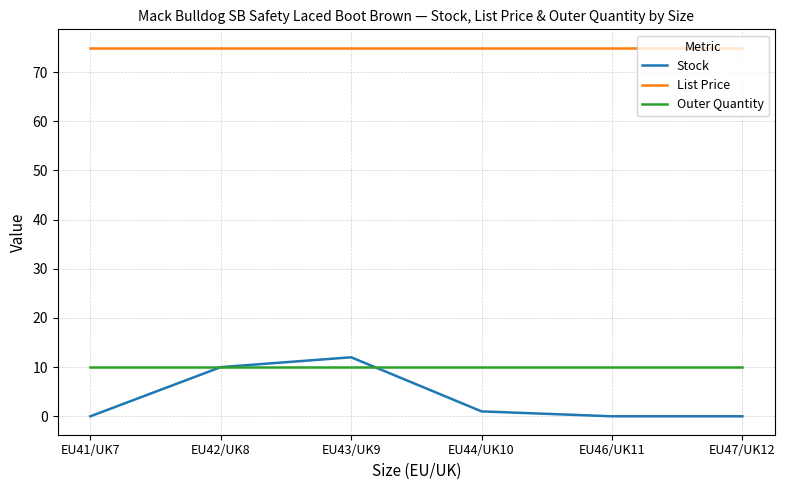

What are all the series names shown in the legend?

Stock, List Price, Outer Quantity